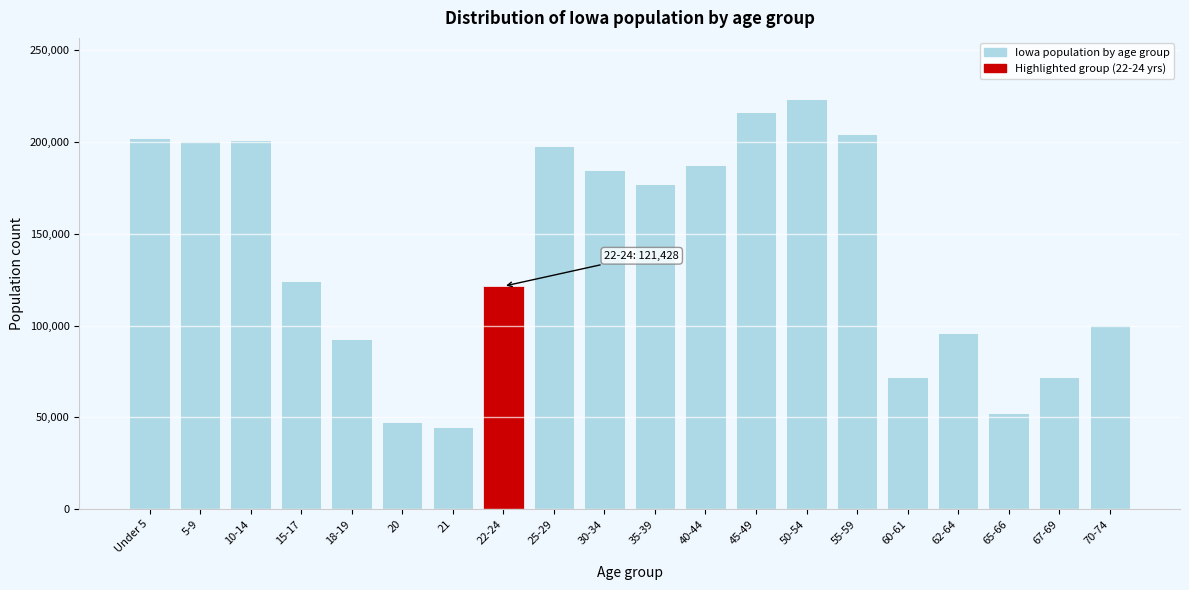

The value at 45-49 is 50922. True or false?

False